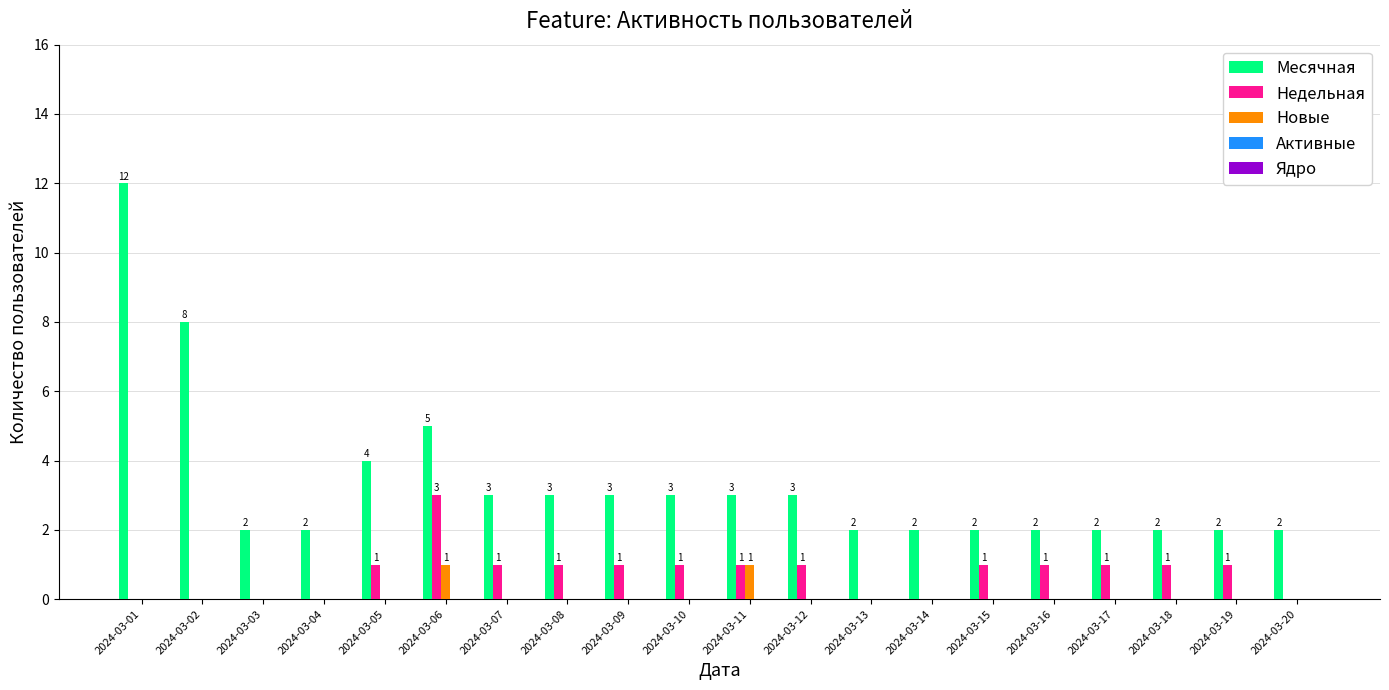

The Месячная series shows 12 at 2024-03-01. True or false?

True